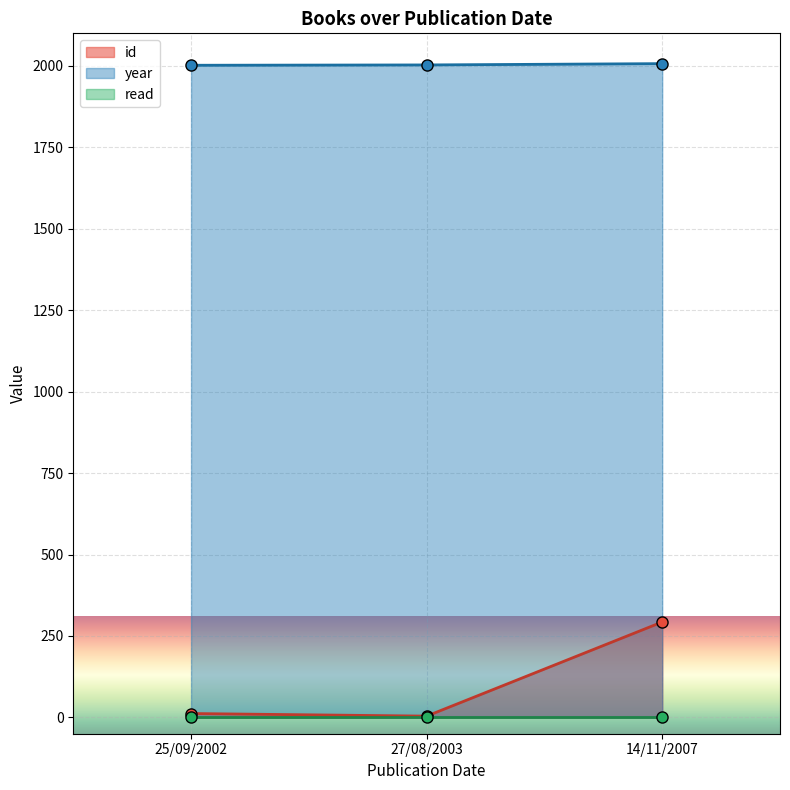

List the labels in order of year value, largest first.

14/11/2007, 27/08/2003, 25/09/2002